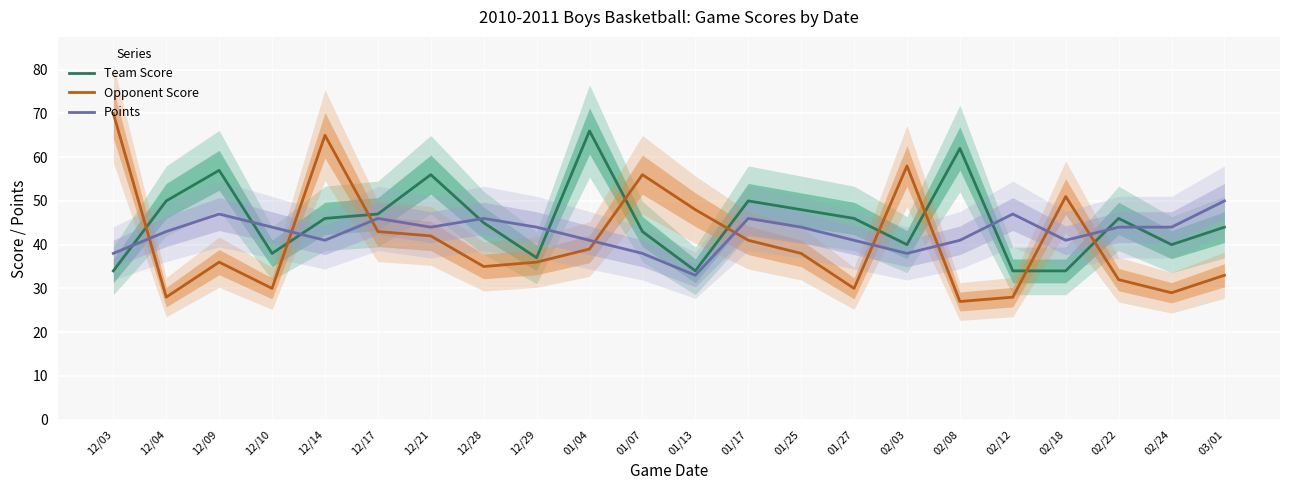

The Opponent Score series shows 58 at 12/28. True or false?

False